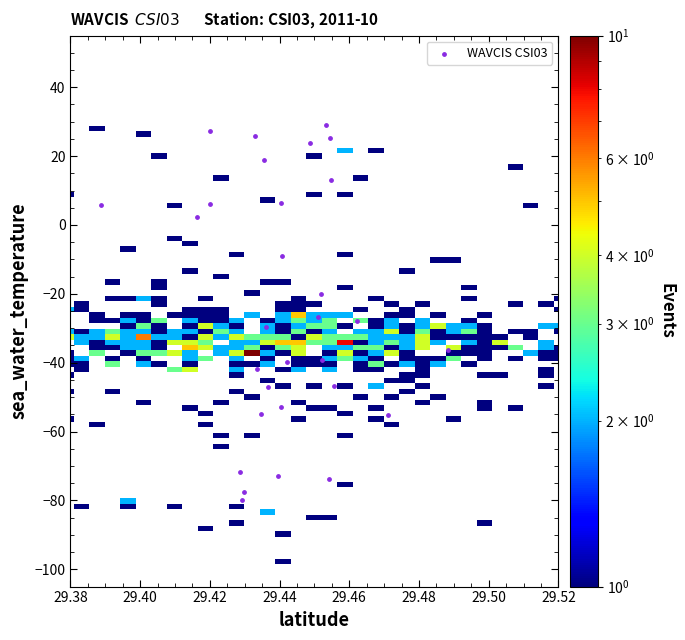

What is the range of Y values (max minus min)?

108.9